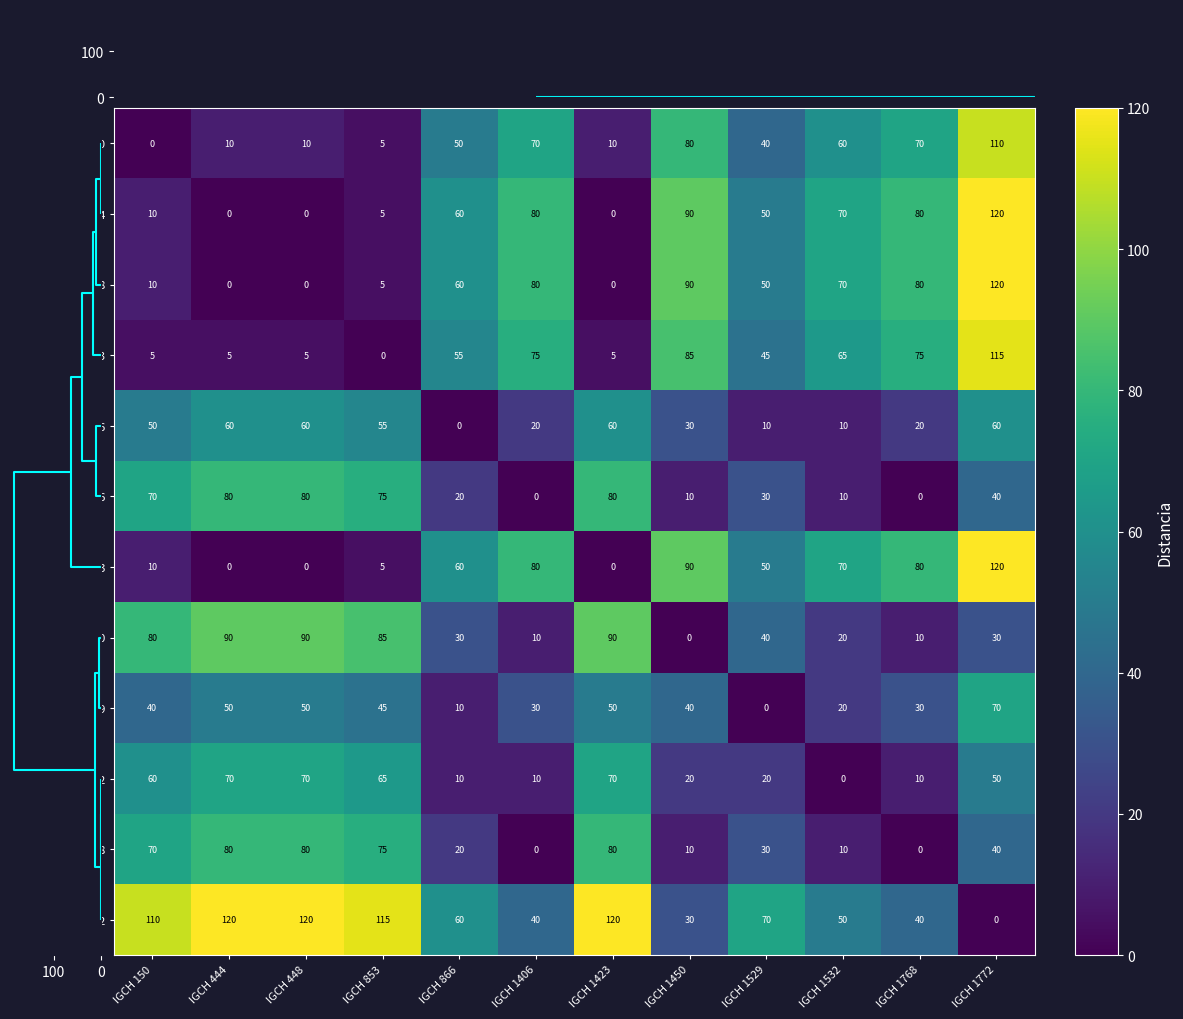

What is the average value of the IGCH 1772 series?

73